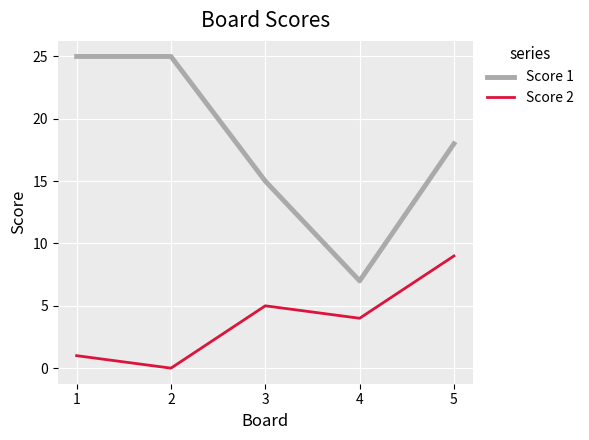

List the labels in order of Score 2 value, largest first.

5, 3, 4, 1, 2